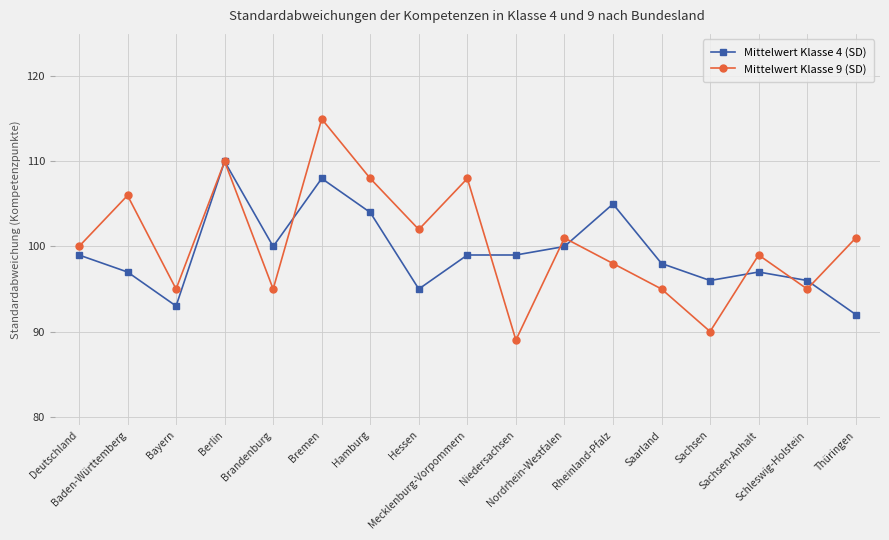

What is the difference between the maximum and minimum values in the Mittelwert Klasse 4 (SD) series?

18